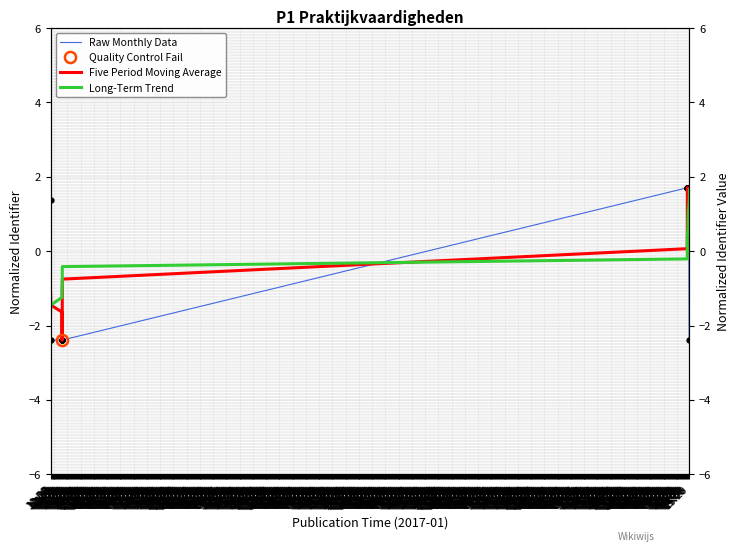

Where do Raw Monthly Data and Five Period Moving Average first cross each other?

11:50 and 12:05